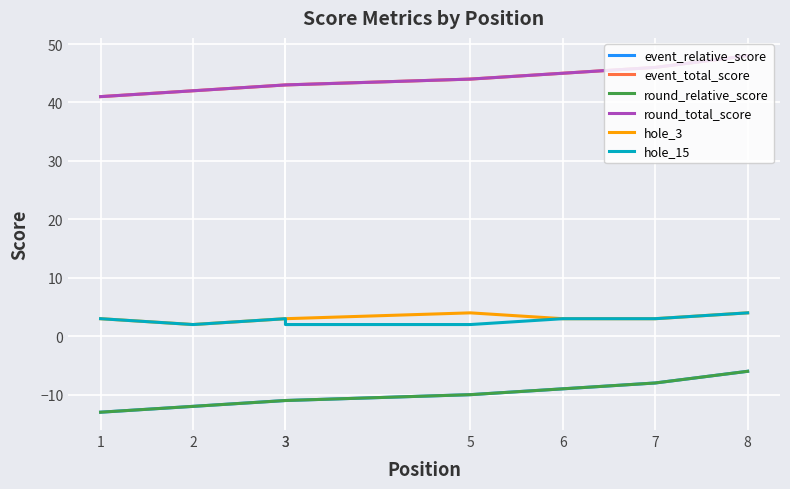

Reading left to right, what are all the values shown in this chart?

event_relative_score: 1=-13	2=-12	3=-11	3=-11	5=-10	6=-9	7=-8	8=-6
event_total_score: 1=41	2=42	3=43	3=43	5=44	6=45	7=46	8=48
round_relative_score: 1=-13	2=-12	3=-11	3=-11	5=-10	6=-9	7=-8	8=-6
round_total_score: 1=41	2=42	3=43	3=43	5=44	6=45	7=46	8=48
hole_3: 1=3	2=2	3=3	3=3	5=4	6=3	7=3	8=4
hole_15: 1=3	2=2	3=3	3=2	5=2	6=3	7=3	8=4